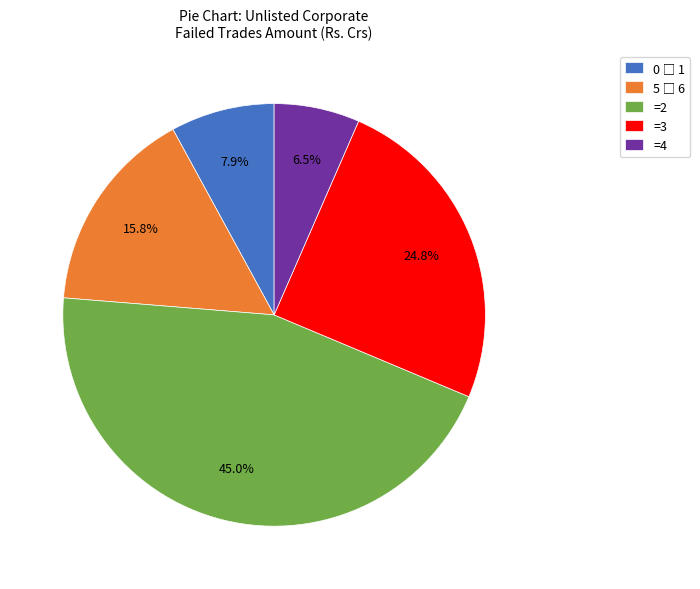

What is the smallest slice in the pie chart?

=4